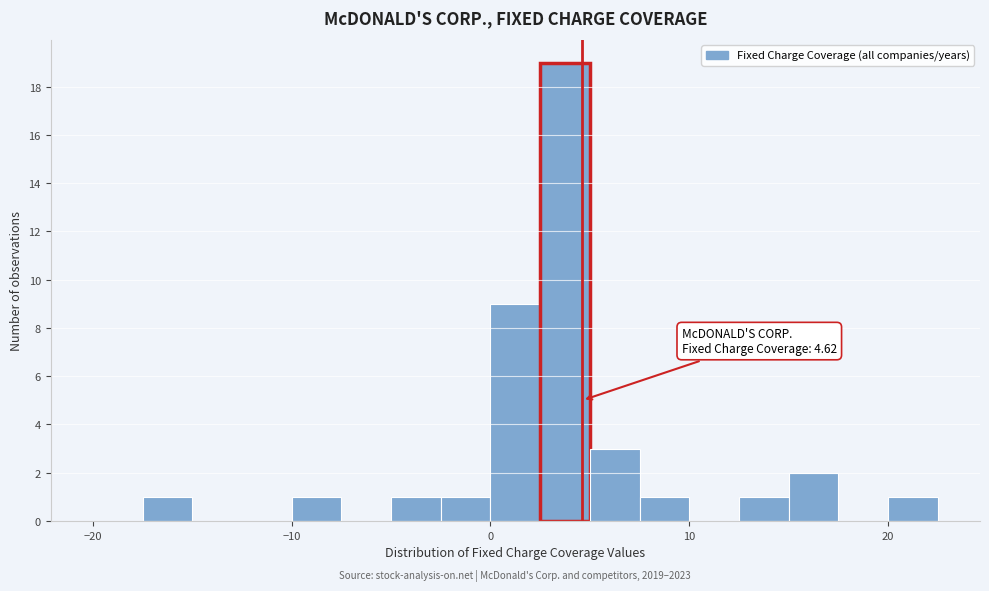

Read against the x-axis, roughly where is the centre of the tallest bar?

4